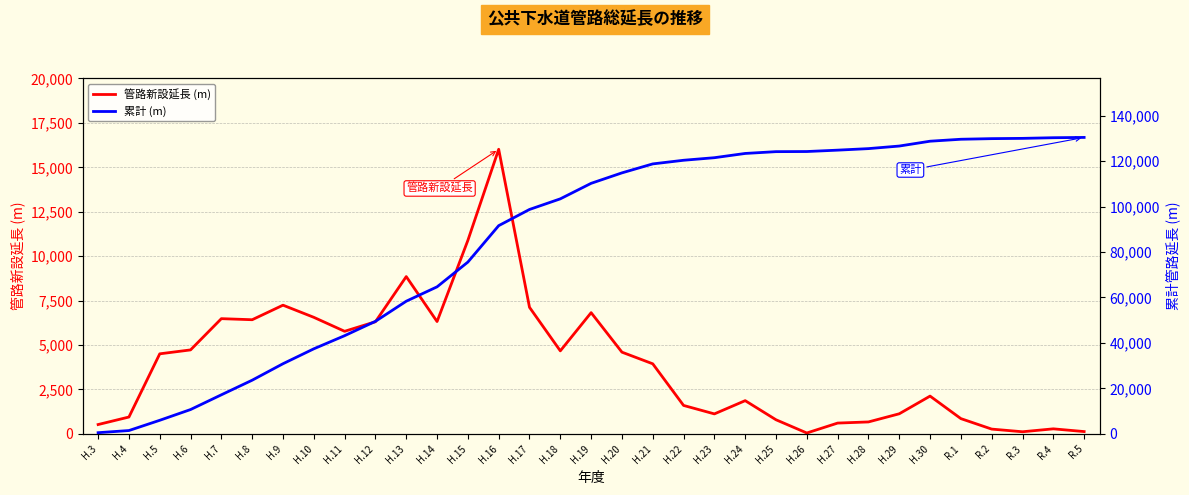

How many series are shown in this chart?

2